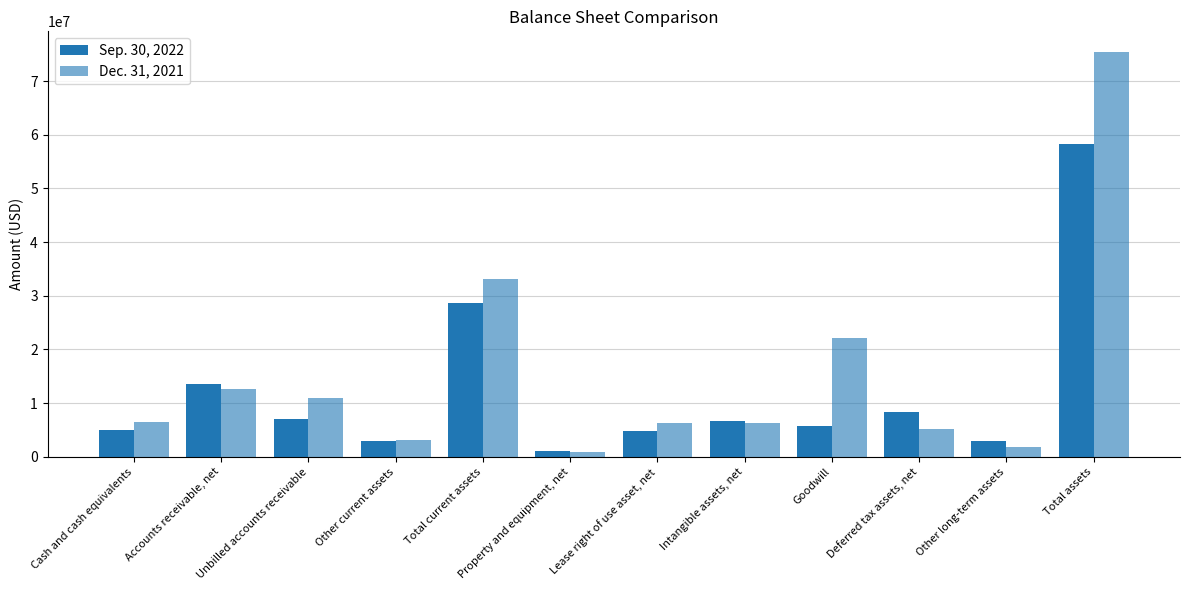

Count the number of data series in this chart.

2